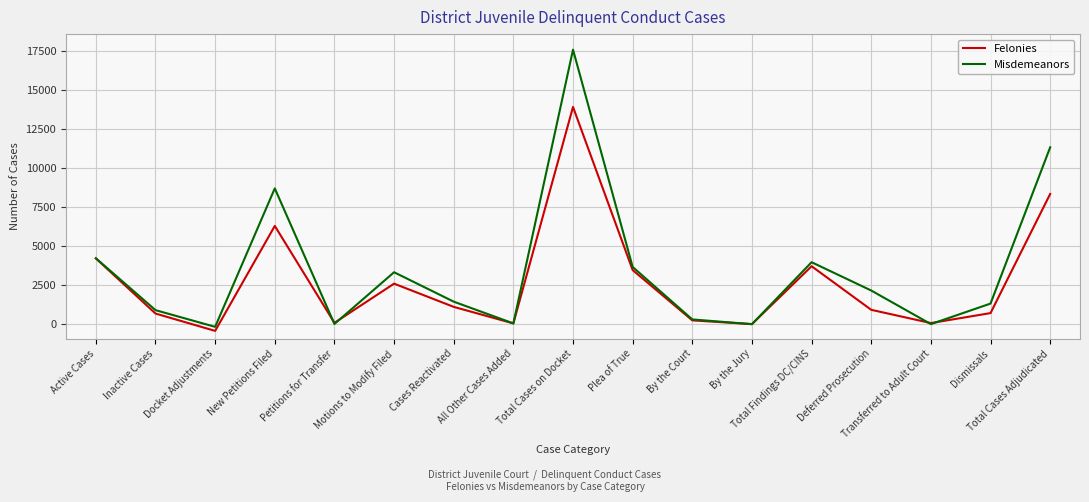

Read the Felonies value at Inactive Cases.

682